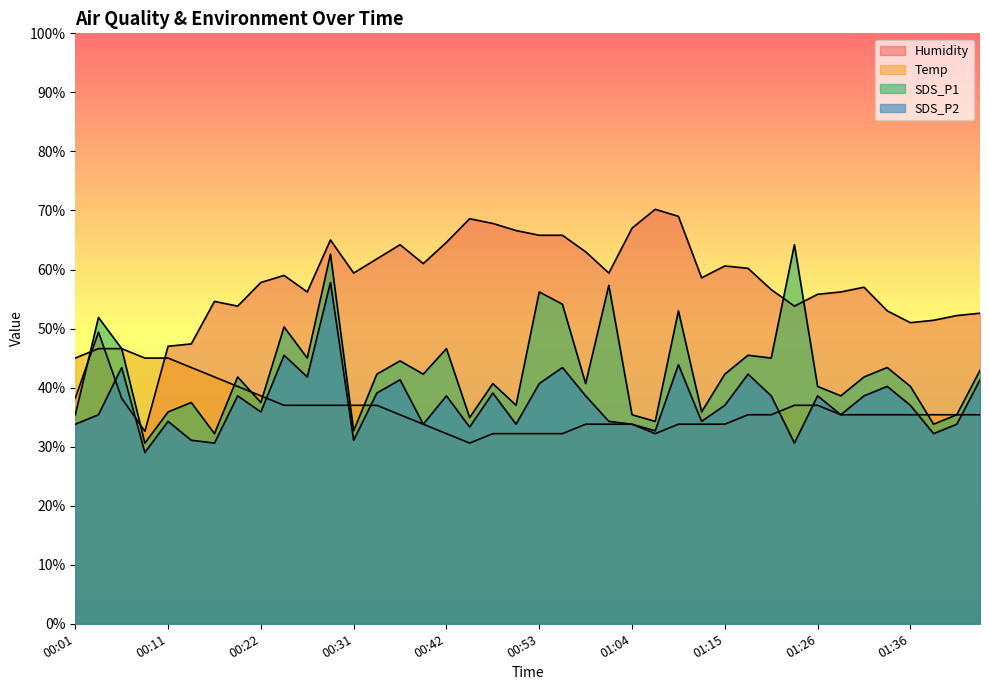

How many values in the SDS_P2 series exceed 37?

19